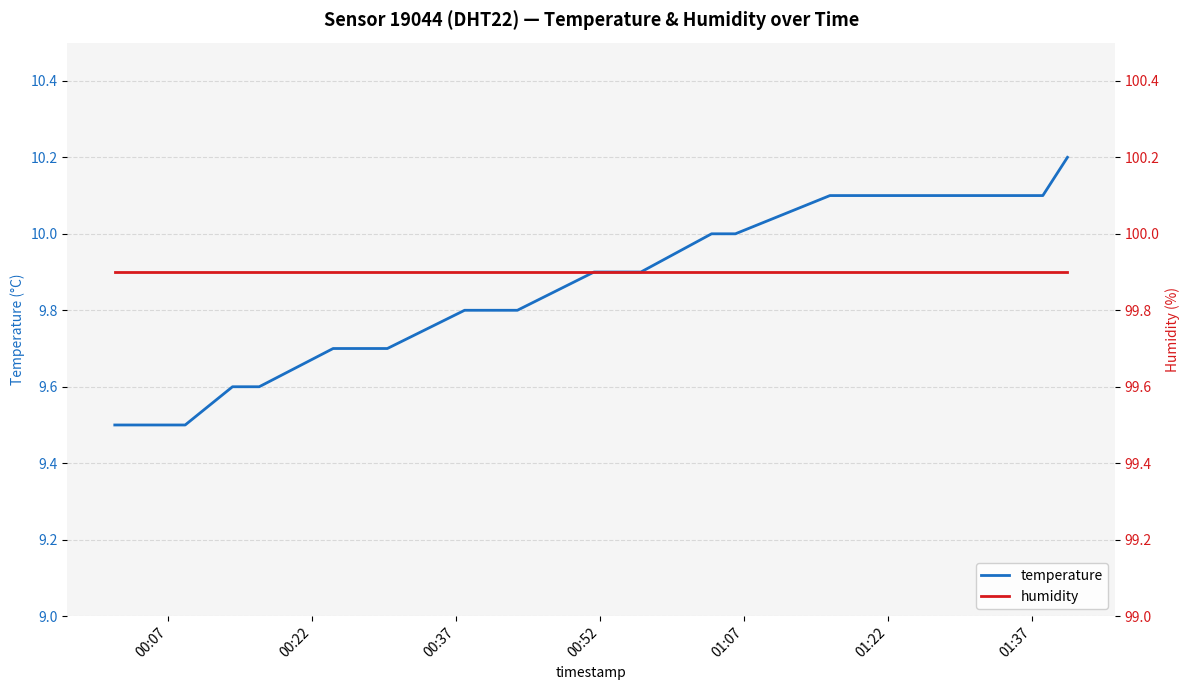

Is it true that humidity equals 41.9 at 01:07?

False